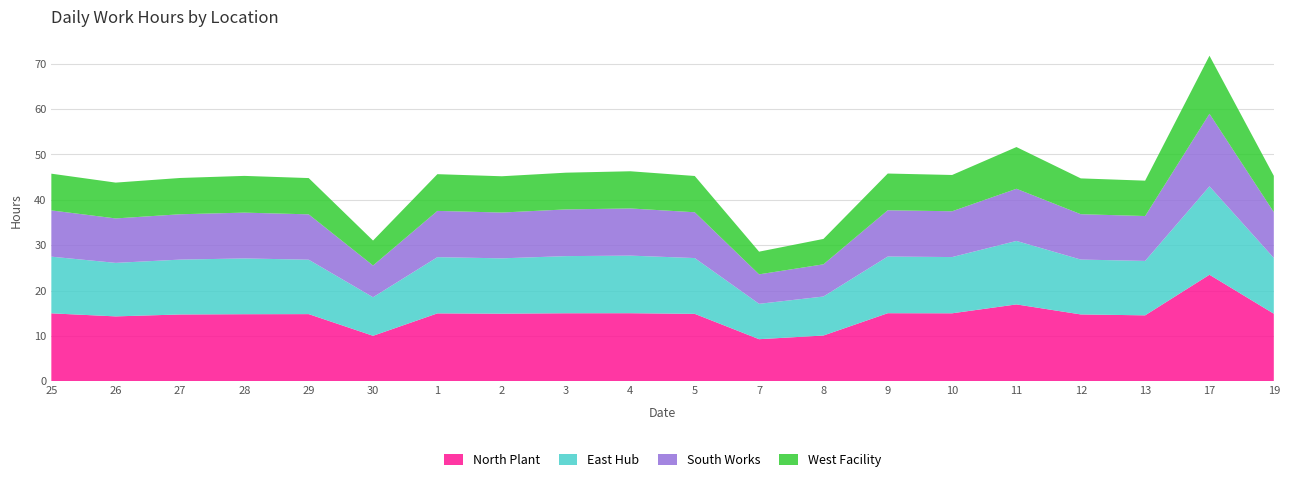

Reading left to right, list all the values displayed in this chart.

North Plant: 25=15.0	26=14.3	27=14.7	28=14.8	29=14.8	30=10.0	1=15.0	2=14.9	3=15.0	4=15.0	5=14.9	7=9.3	8=10.1	9=15.0	10=15.0	11=16.9	12=14.7	13=14.5	17=23.5	19=14.9
East Hub: 25=12.5	26=11.8	27=12.1	28=12.3	29=12.0	30=8.5	1=12.4	2=12.2	3=12.6	4=12.7	5=12.3	7=7.8	8=8.6	9=12.5	10=12.4	11=14.0	12=12.1	13=12.0	17=19.5	19=12.3
South Works: 25=10.2	26=9.8	27=10.0	28=10.1	29=10.0	30=7.0	1=10.2	2=10.1	3=10.3	4=10.4	5=10.1	7=6.5	8=7.1	9=10.2	10=10.1	11=11.5	12=10.0	13=9.9	17=16.0	19=10.1
West Facility: 25=8.1	26=7.9	27=8.0	28=8.1	29=8.0	30=5.5	1=8.1	2=8.0	3=8.1	4=8.2	5=8.0	7=5.0	8=5.6	9=8.1	10=8.0	11=9.2	12=7.9	13=7.8	17=12.8	19=8.0